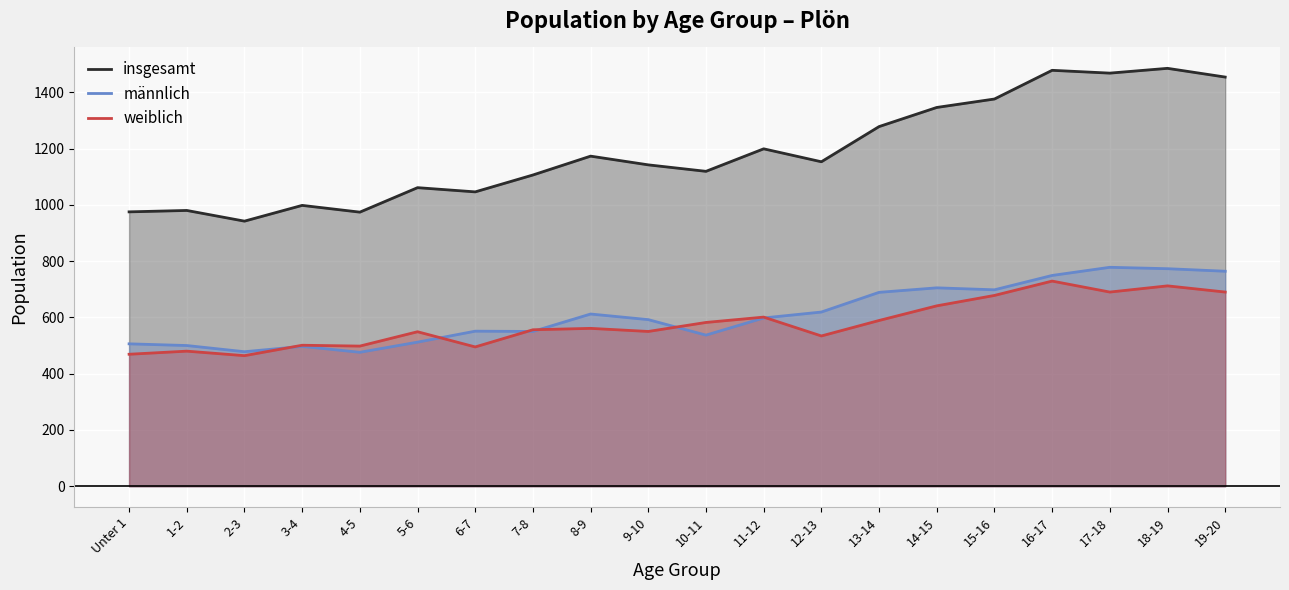

Which label corresponds to the smallest value in the chart?

2-3